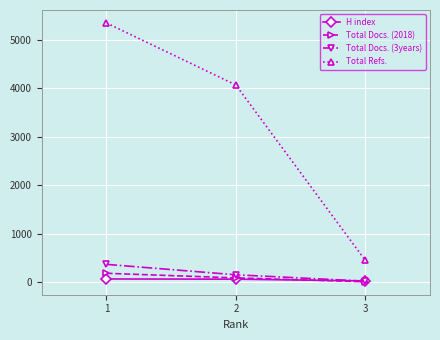

What is the approximate value of H index at 1, to the nearest 10?

70